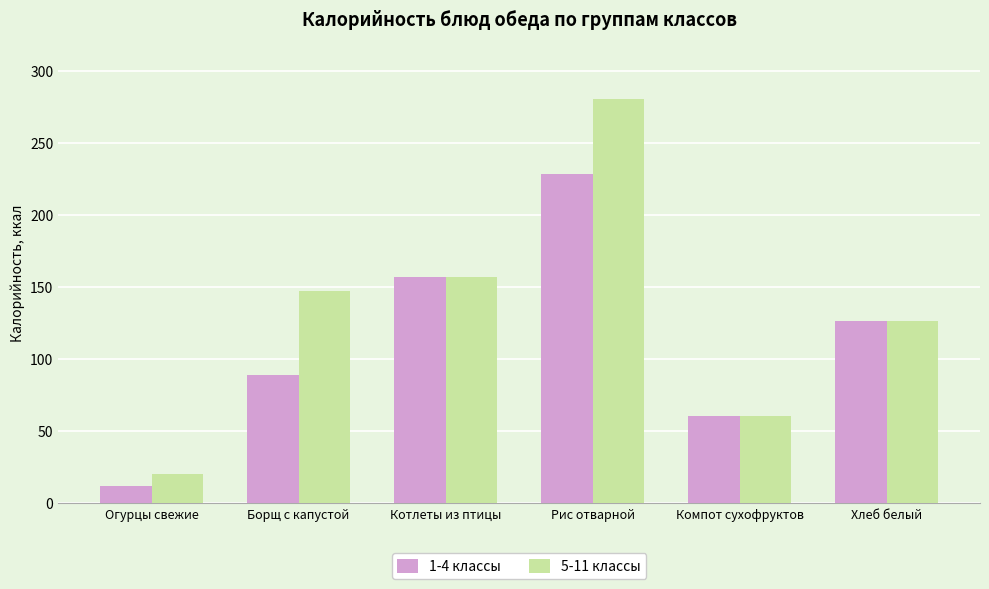

Which label corresponds to the smallest value in the chart?

Огурцы свежие